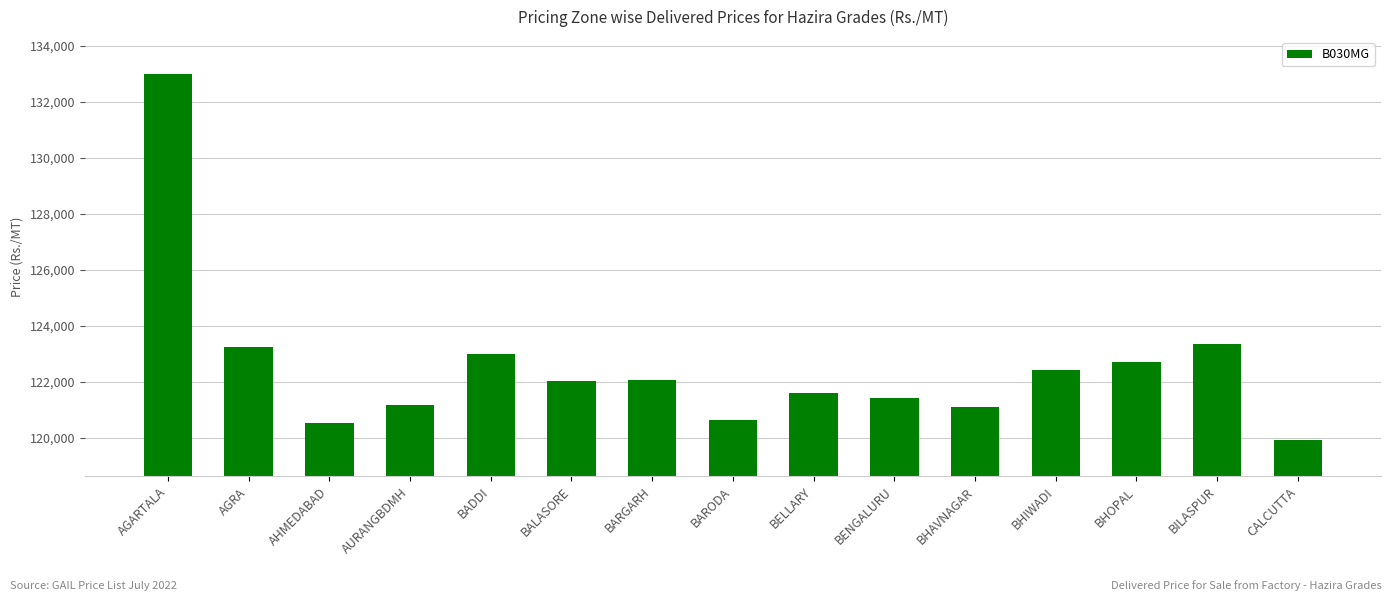

What is the sum of the values at BALASORE and CALCUTTA?

241973